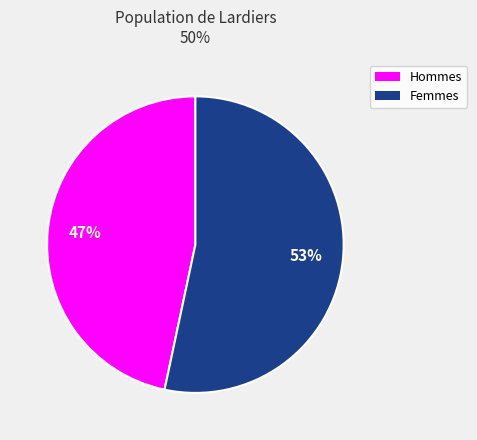

Is there any slice that represents more than half of the pie?

Yes